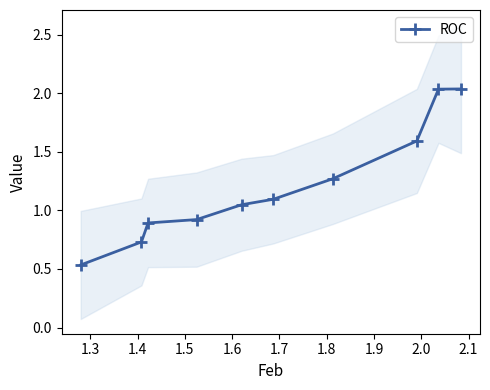

What is the label of the 7th point from the right?

1.5